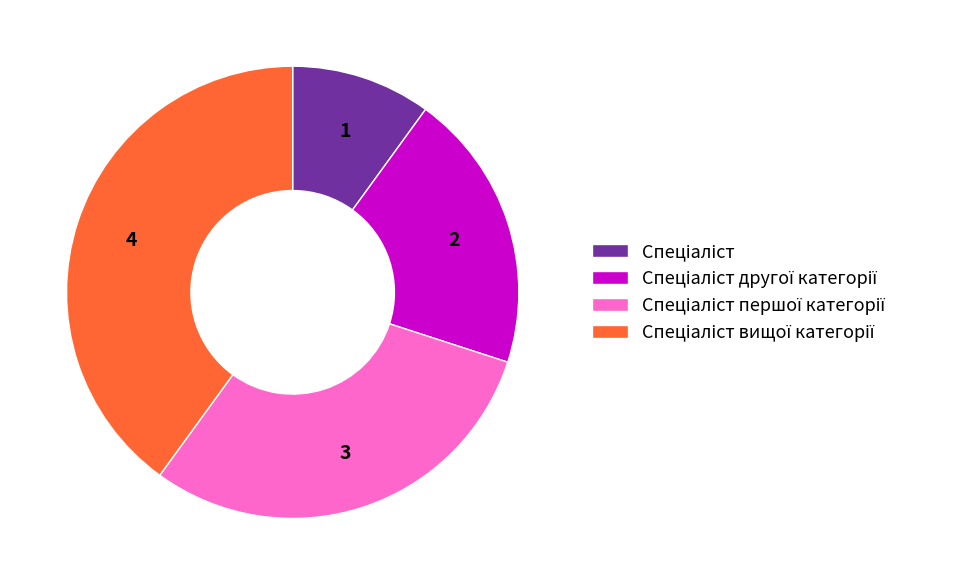

Does any single category account for the majority?

No